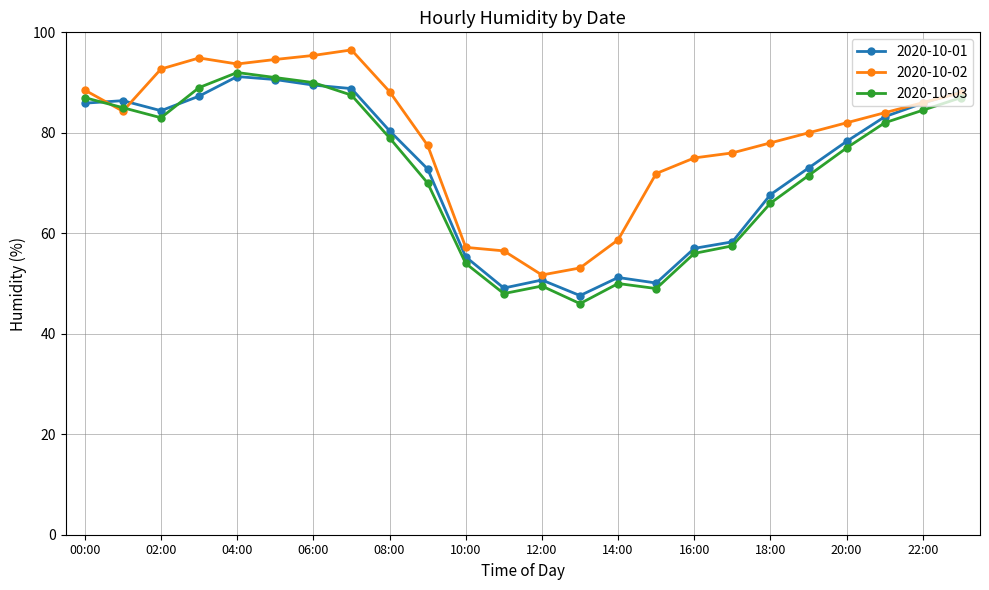

How many values in the 2020-10-01 series are below 80?

12